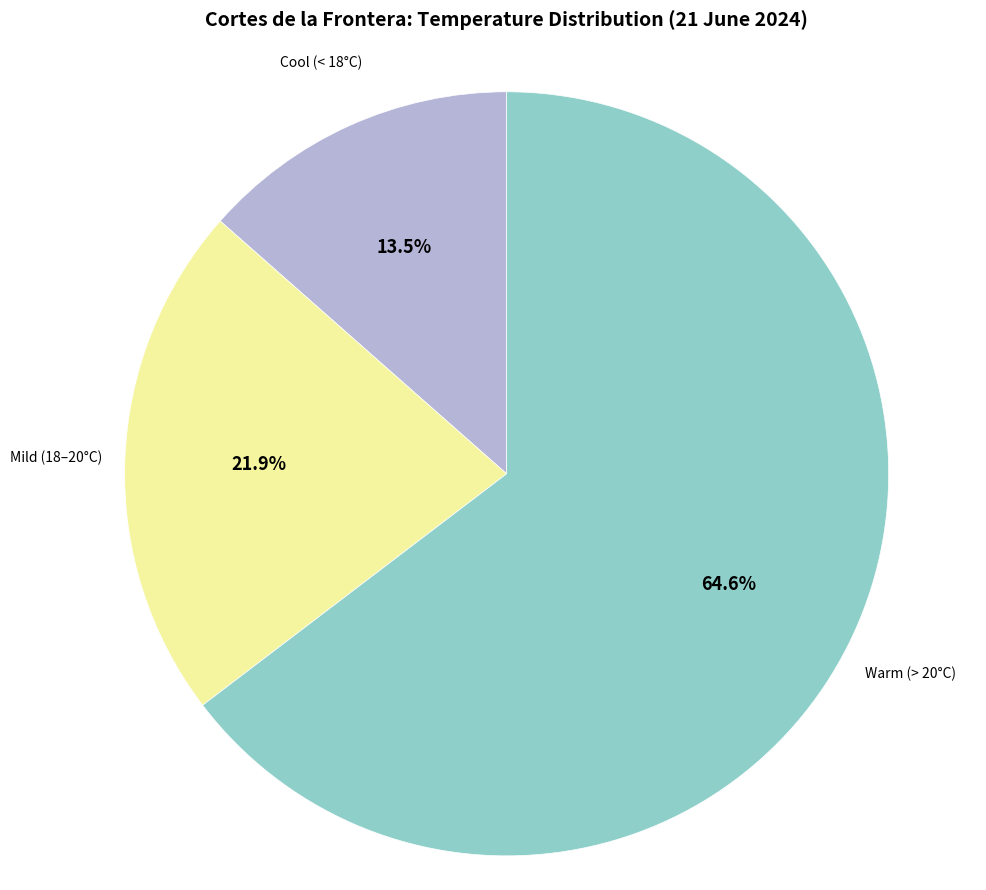

Is there a majority slice in this chart?

Yes